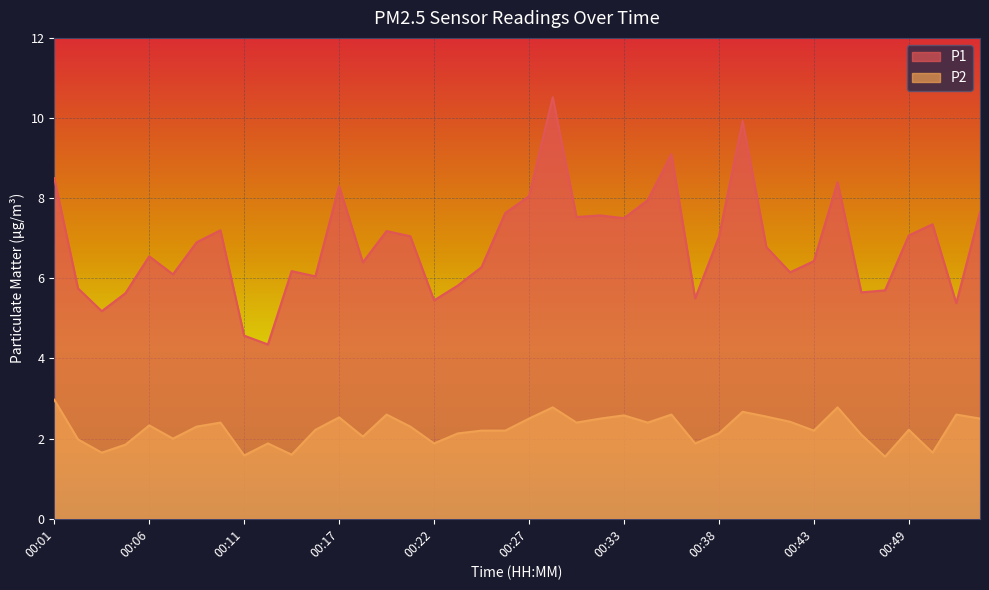

Where does the P1 series first go above 6?

00:01